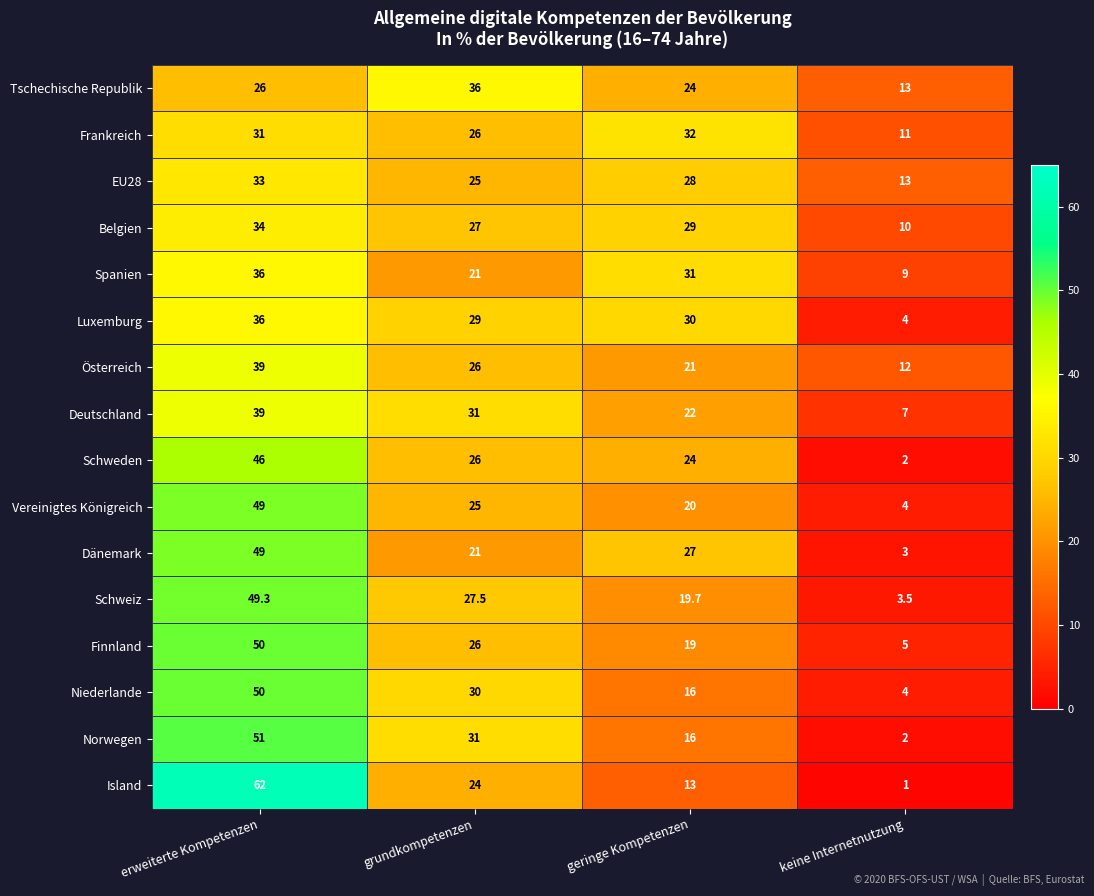

At which category is the sum across all series the highest?

erweiterte Kompetenzen